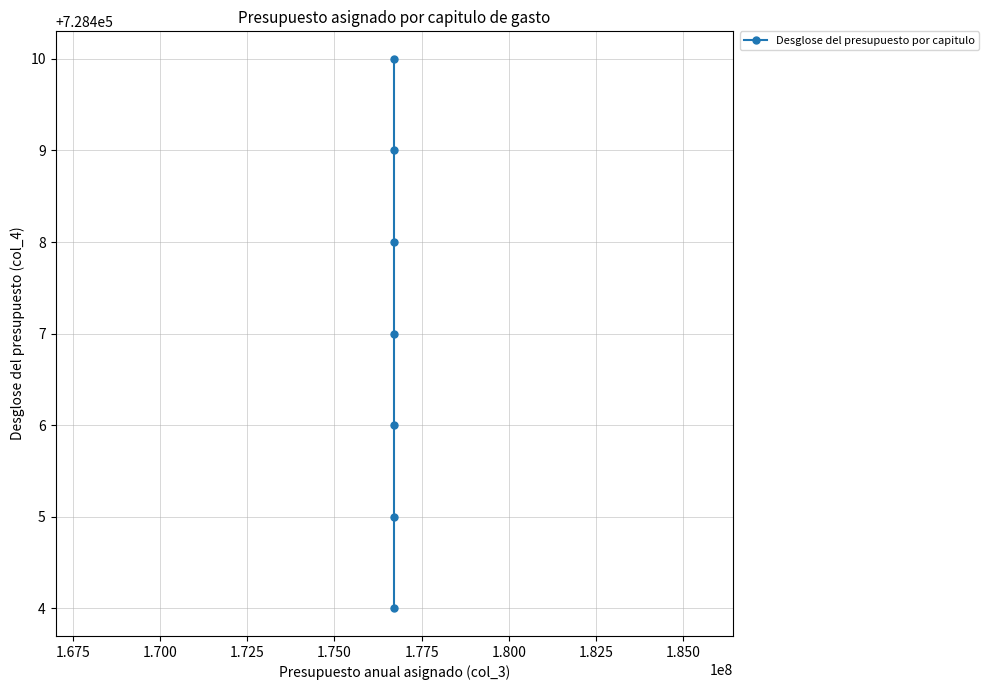

True or false: there are more than 1 points higher than both neighbors.

False